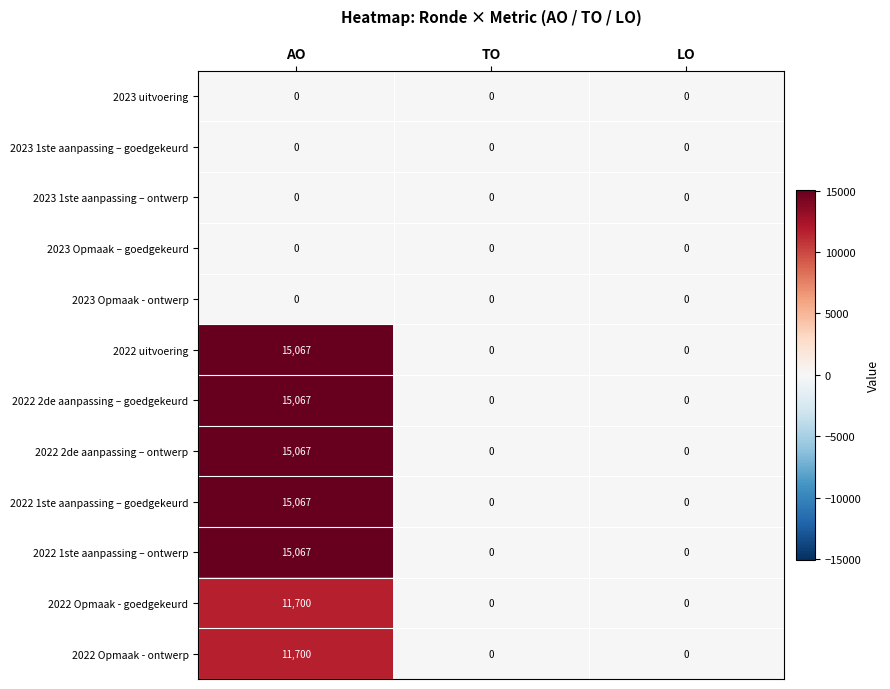

Is it true that 2023 Opmaak – goedgekeurd equals 0 at TO?

True